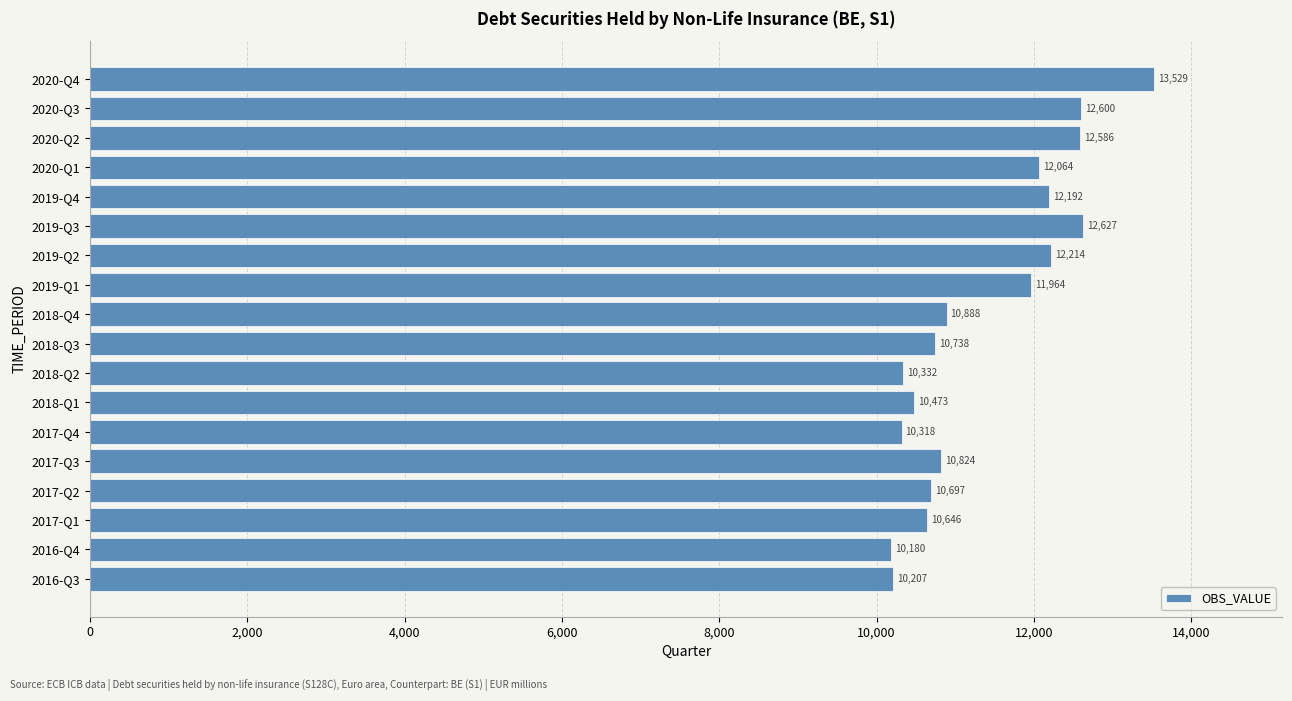

What is the difference between the maximum and minimum values?

3349.3